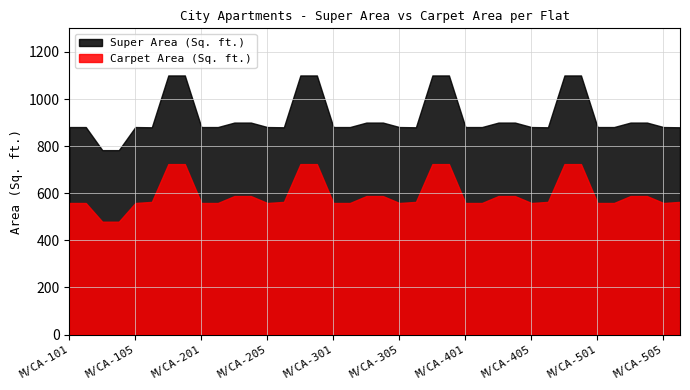

At which category is the sum across all series the highest?

M/CA-107